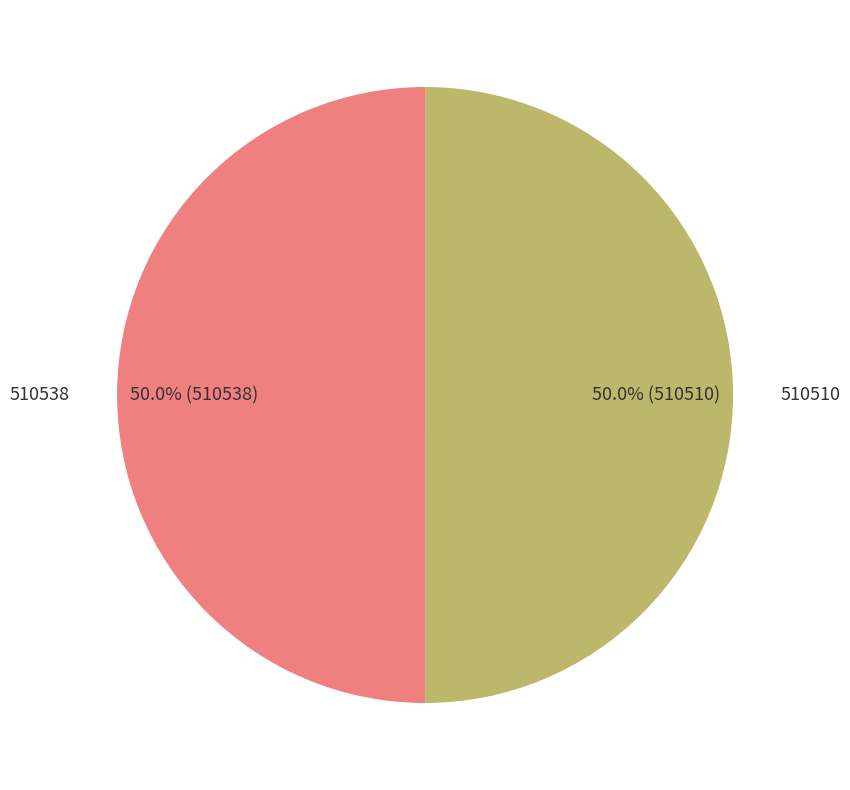

What is the ratio of the value at 510510 to the value at 510538?

1.0